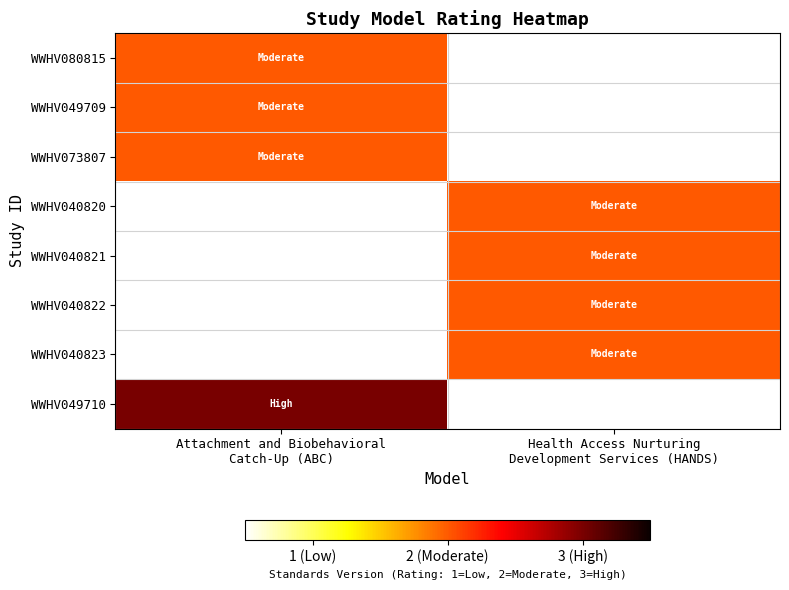

At which category is the sum across all series the highest?

Attachment and Biobehavioral
Catch-Up (ABC)